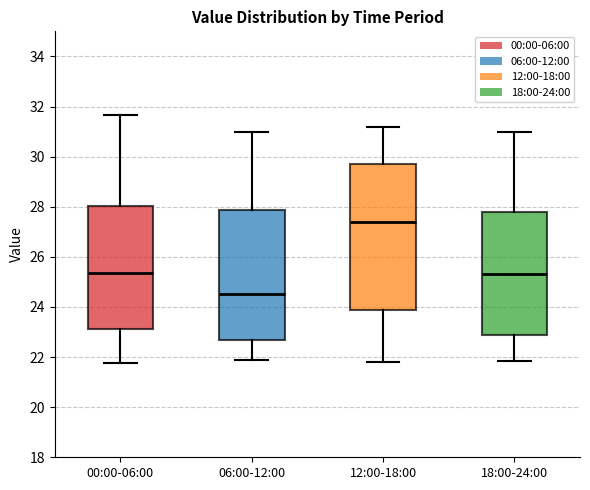

Which box's median line is the lowest?

06:00-12:00